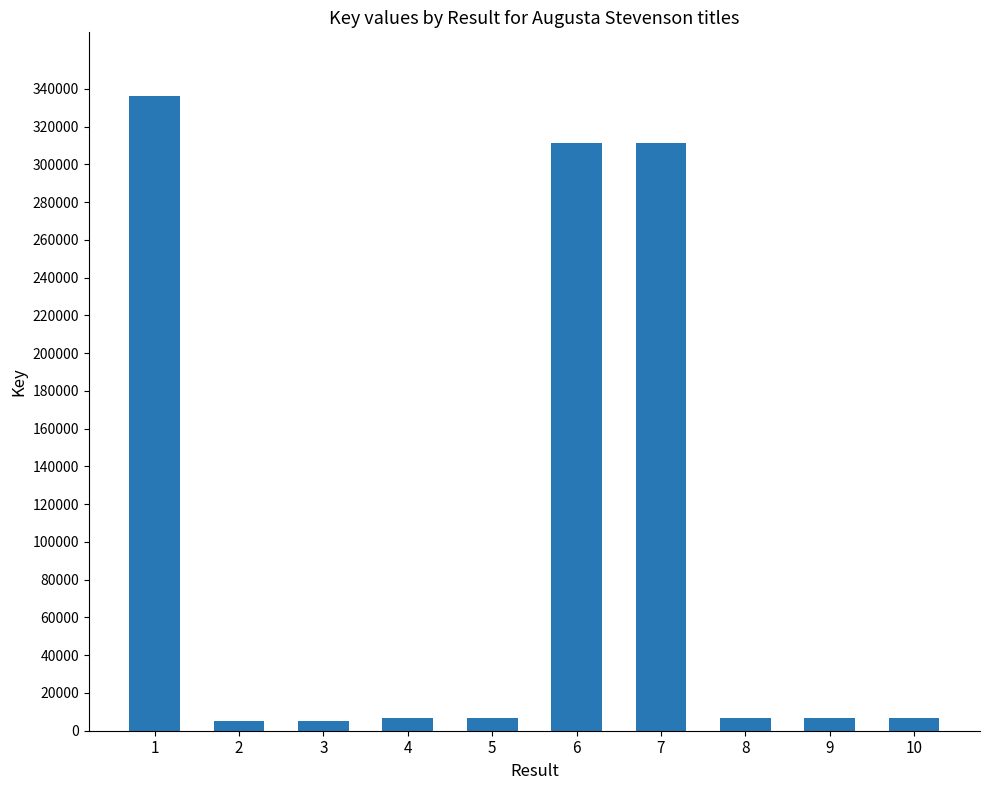

Is it true that the value at 7 is 490091?

False